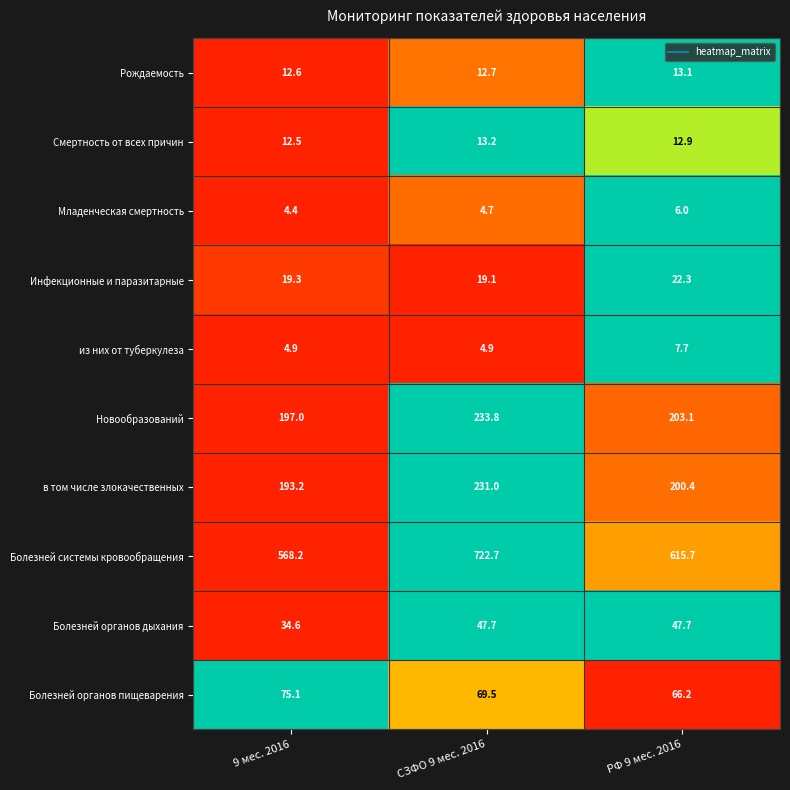

What is the difference between the maximum and second lowest values in the Болезней органов пищеварения series?

5.6